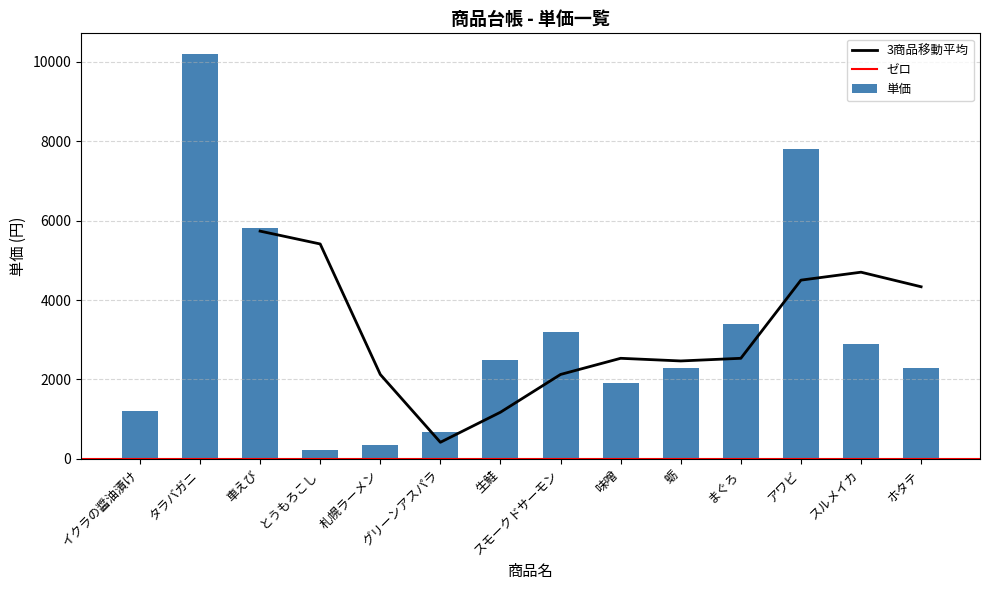

How many data points are less than 2500?

7